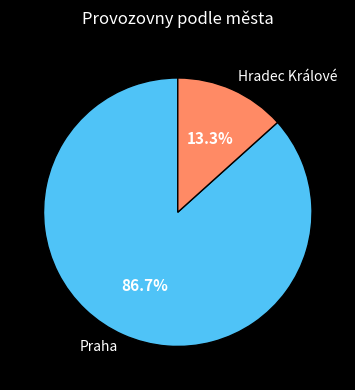

What percentage do Hradec Králové and Praha together represent?

100.0%